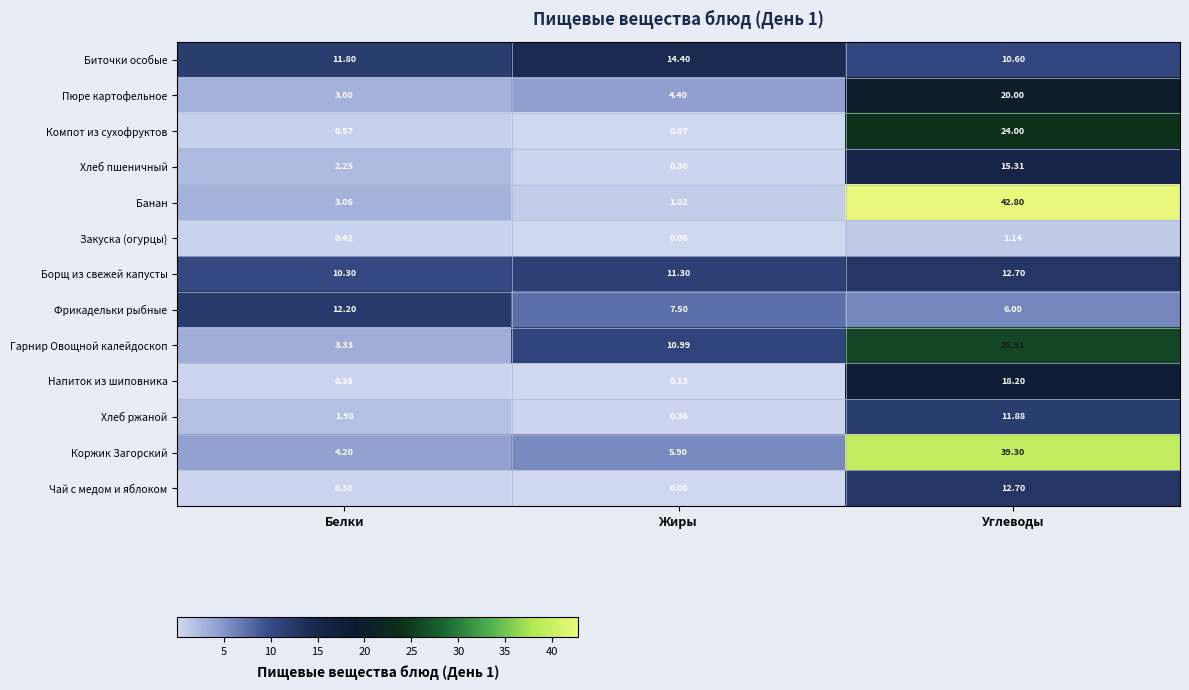

Is the value of Напиток из шиповника at Жиры greater than the value of Гарнир Овощной калейдоскоп at Углеводы?

No